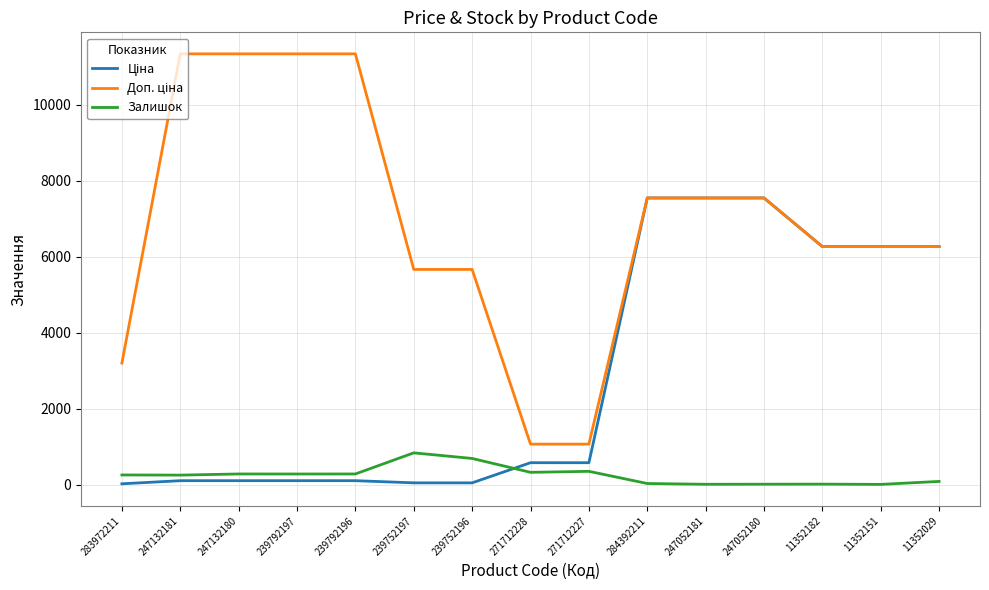

What is the maximum value shown in the chart?

11334.0